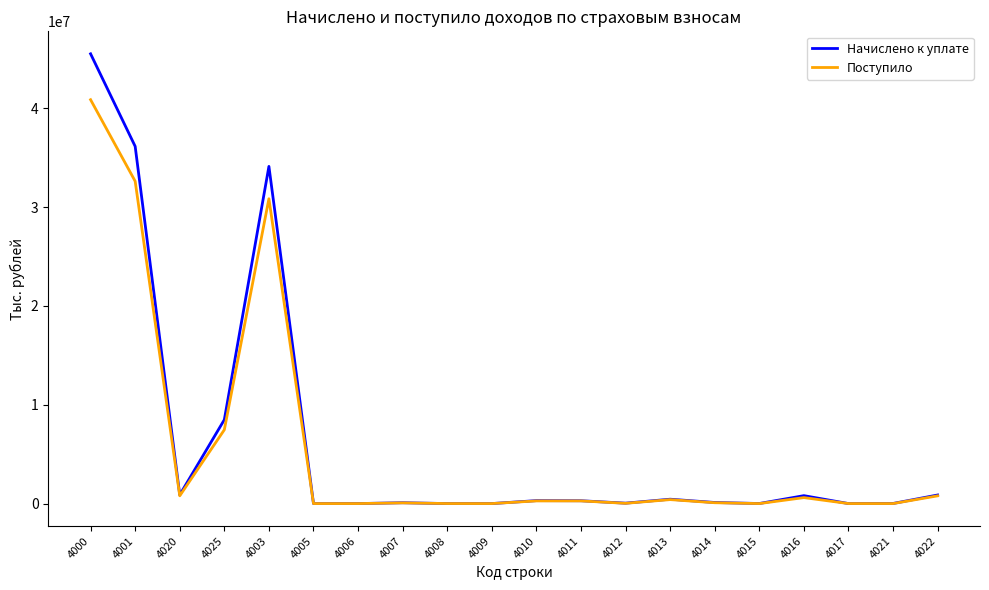

At which category is the sum across all series the highest?

4000